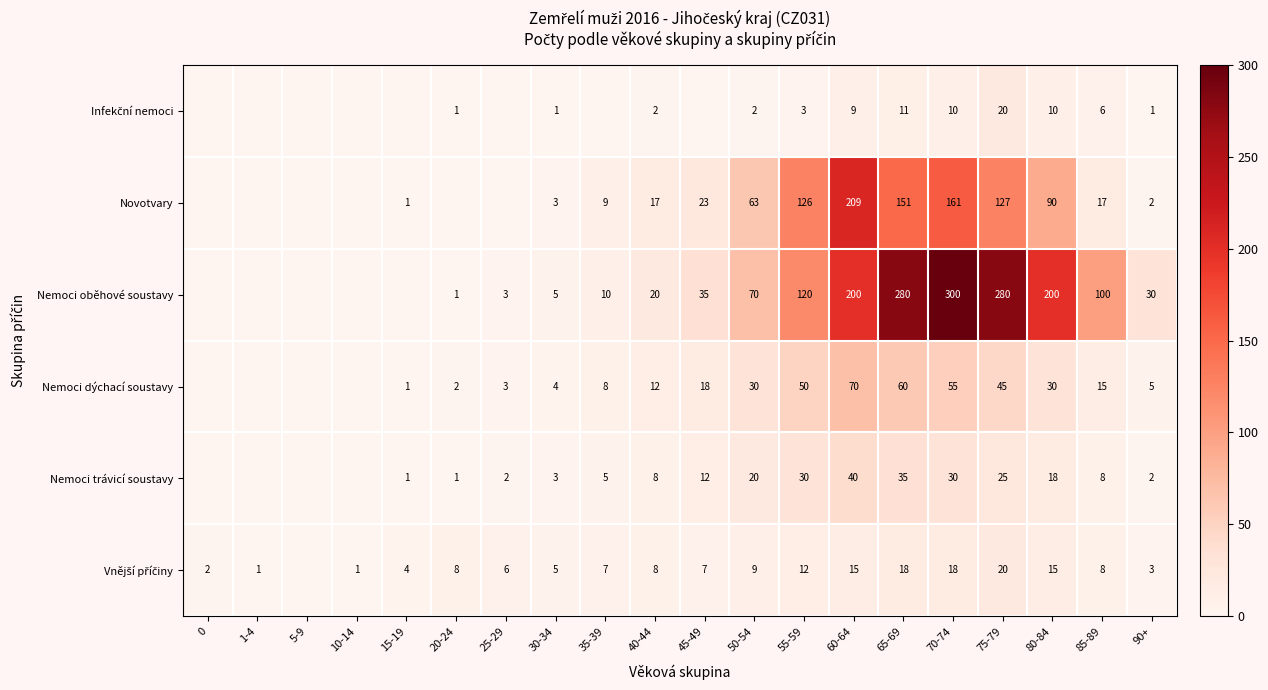

Which series changed the most between 65-69 and 70-74?

Nemoci oběhové soustavy